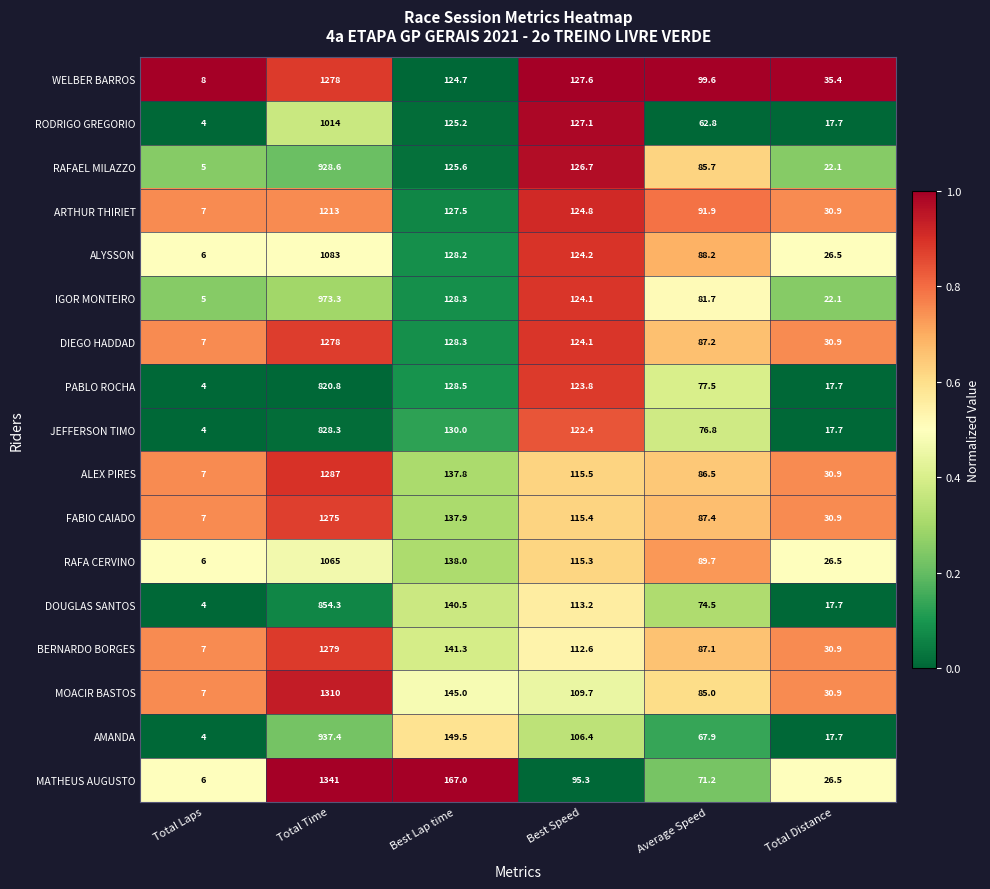

Rank the categories by RAFAEL MILAZZO value from lowest to highest.

Total Laps, Total Distance, Average Speed, Best Lap time, Best Speed, Total Time